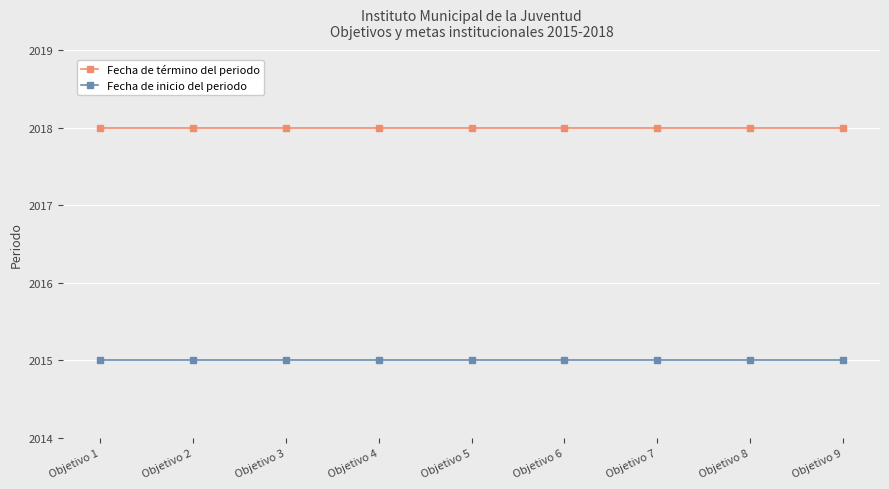

True or false: Fecha de inicio del periodo and Fecha de término del periodo intersect in this chart.

False